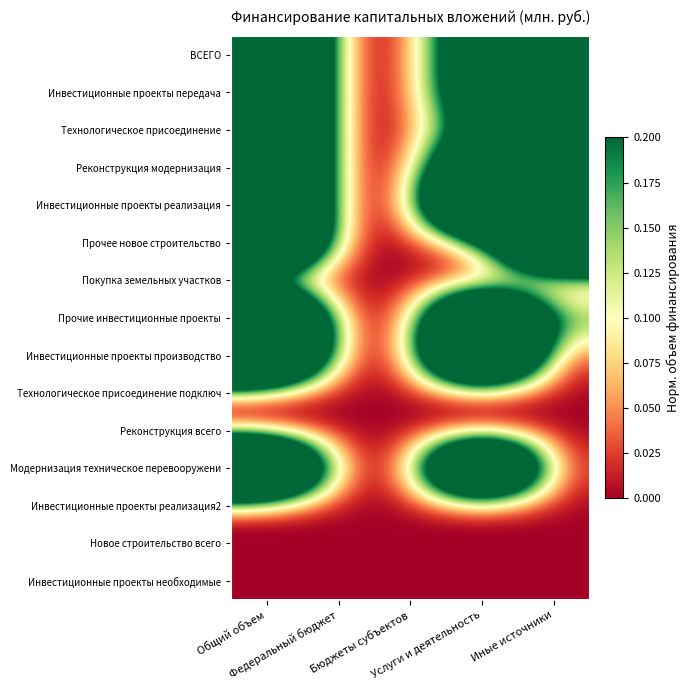

At which category is the sum across all series the highest?

Общий объем